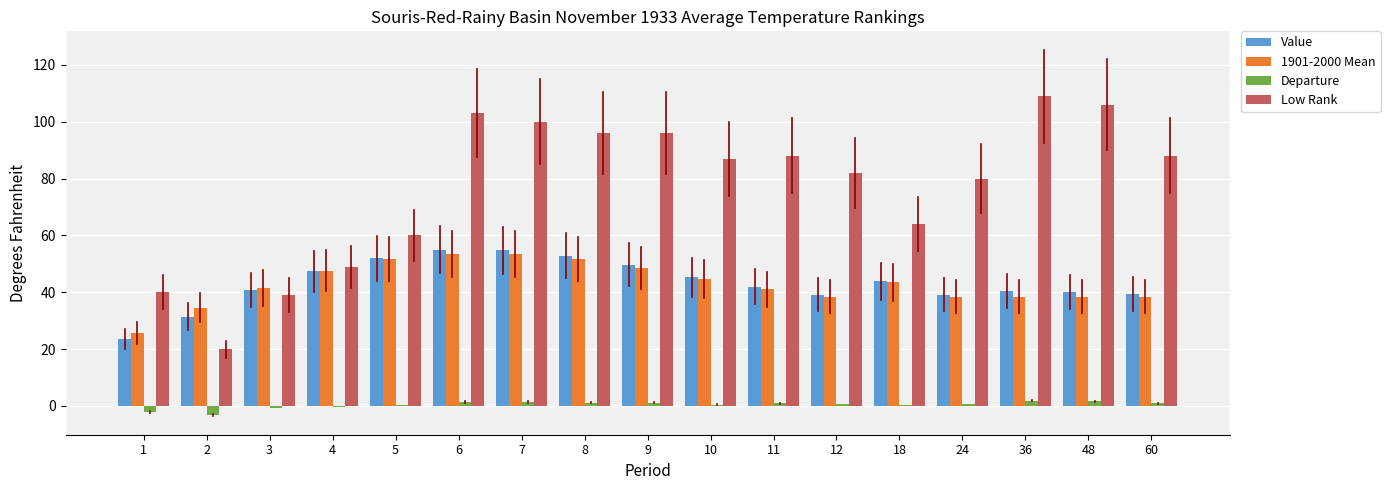

Is it true that Low Rank equals 153.5 at 10?

False